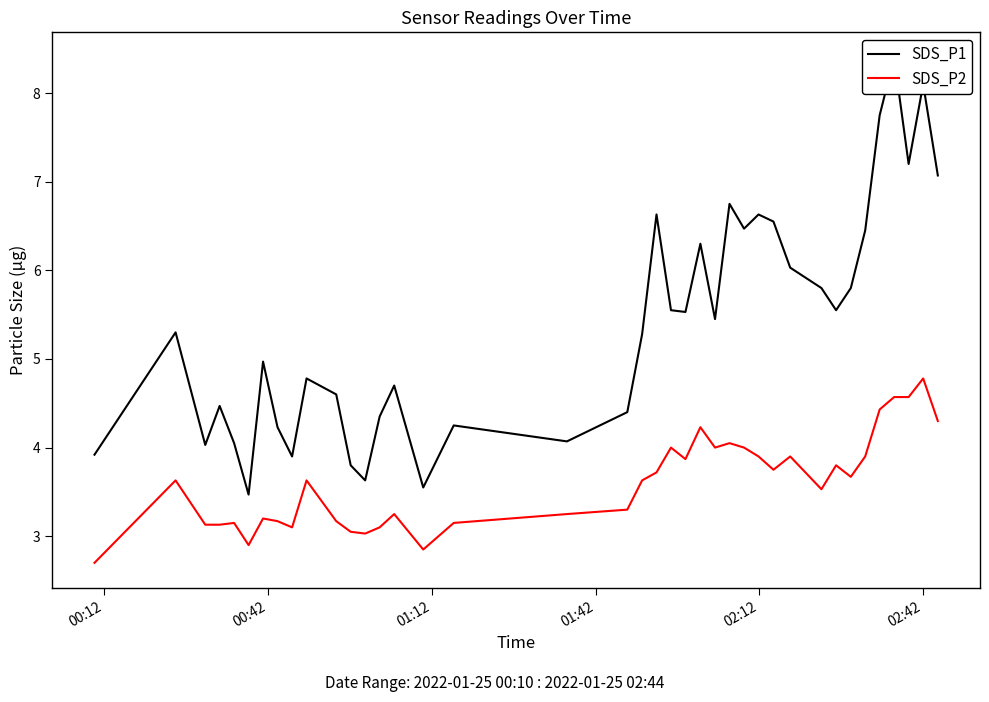

How many data points does each series have?

39